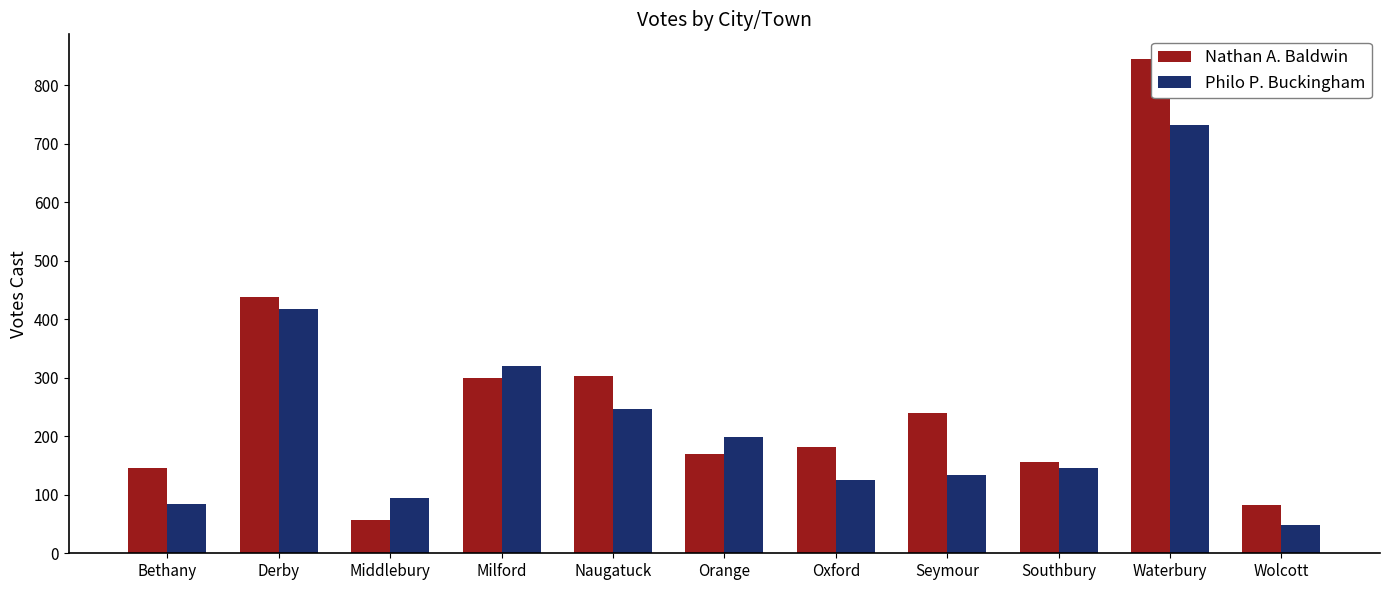

At how many categories does at least one series exceed 294?

4